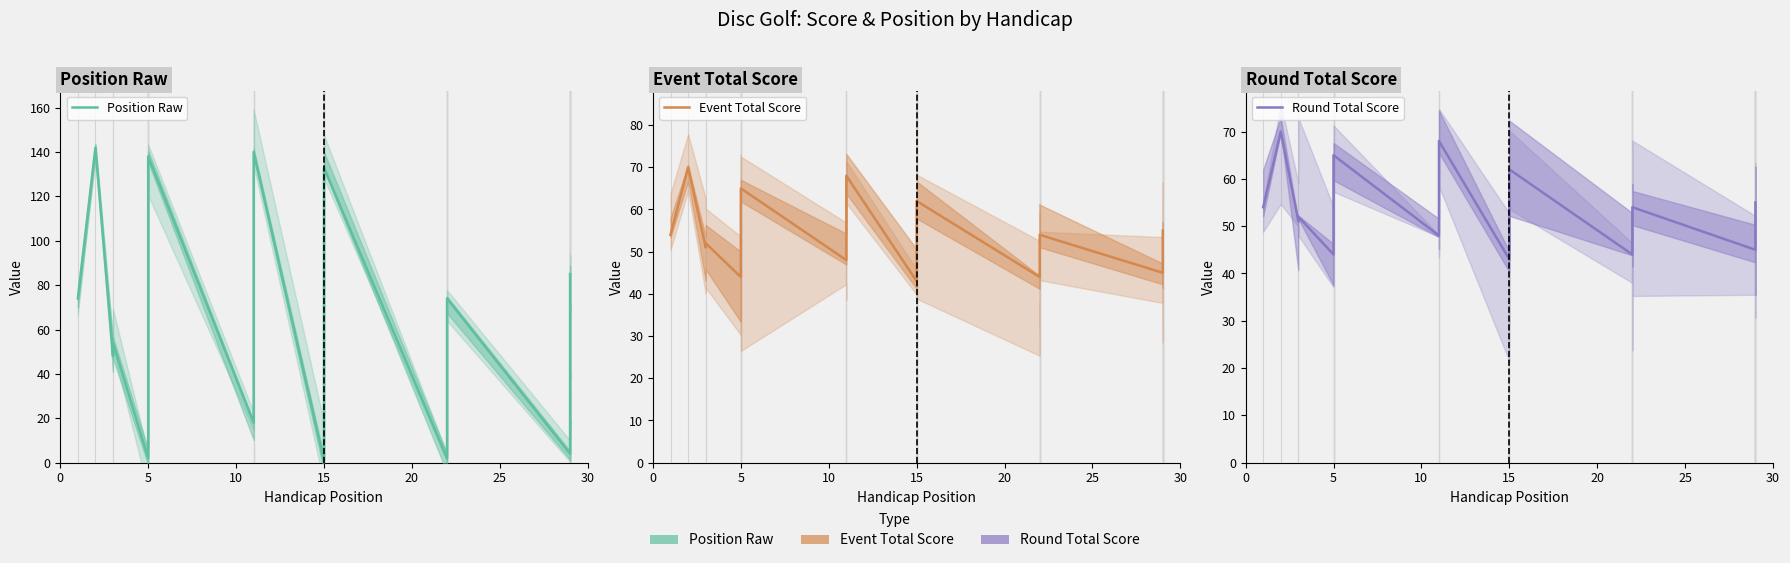

What is the difference between the maximum and second lowest values in the Position Raw series?

140